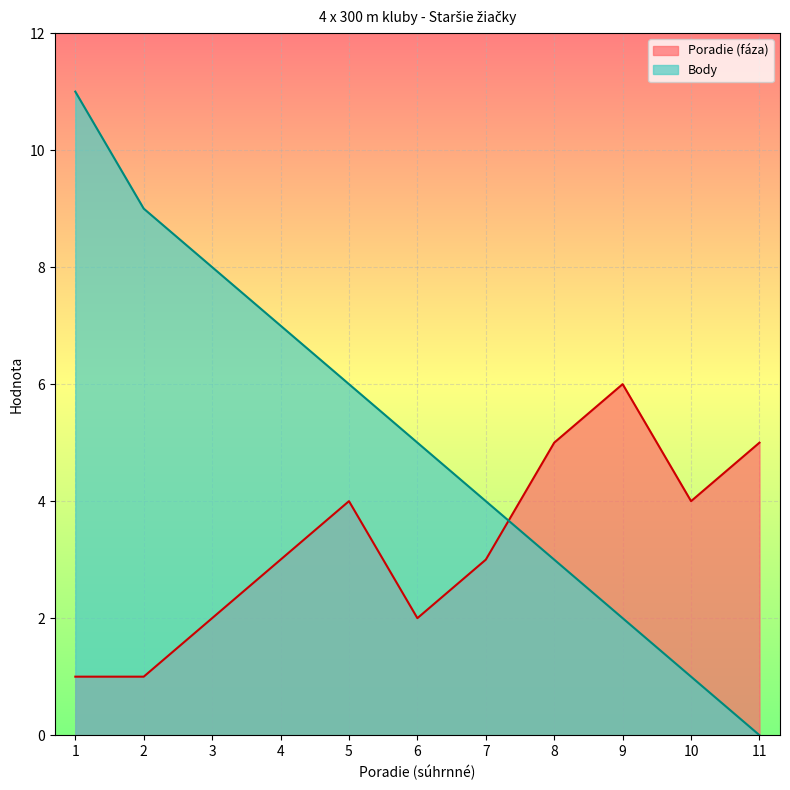

True or false: Poradie (faza) and Body cross at least once.

True